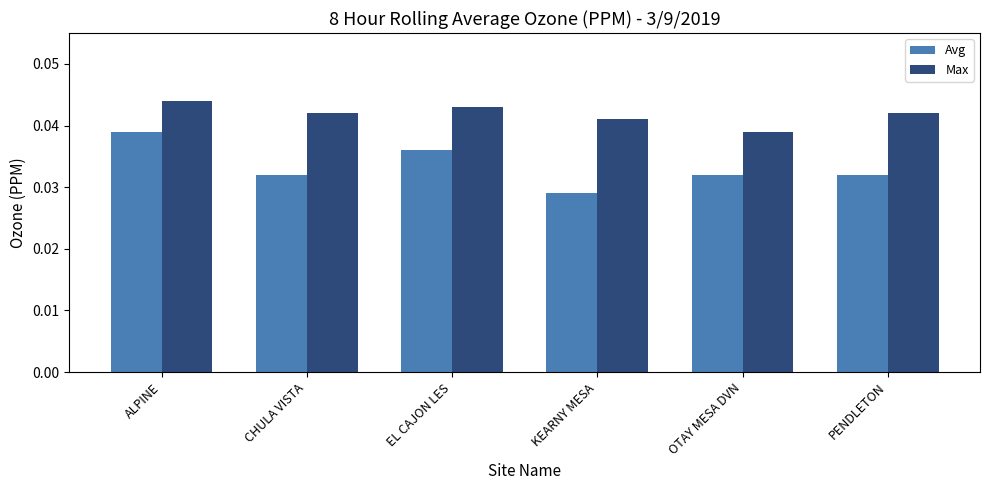

Does the chart contain stacked bars?

No